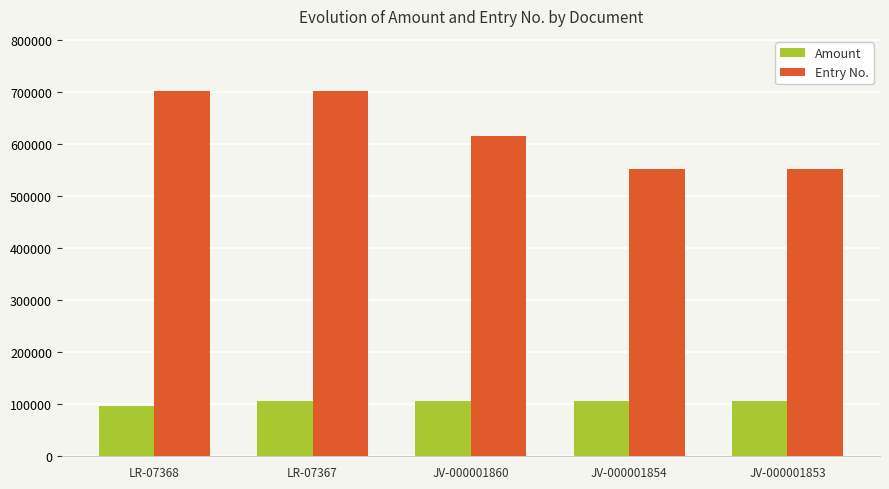

Which category has the lowest value in the Amount series?

LR-07368